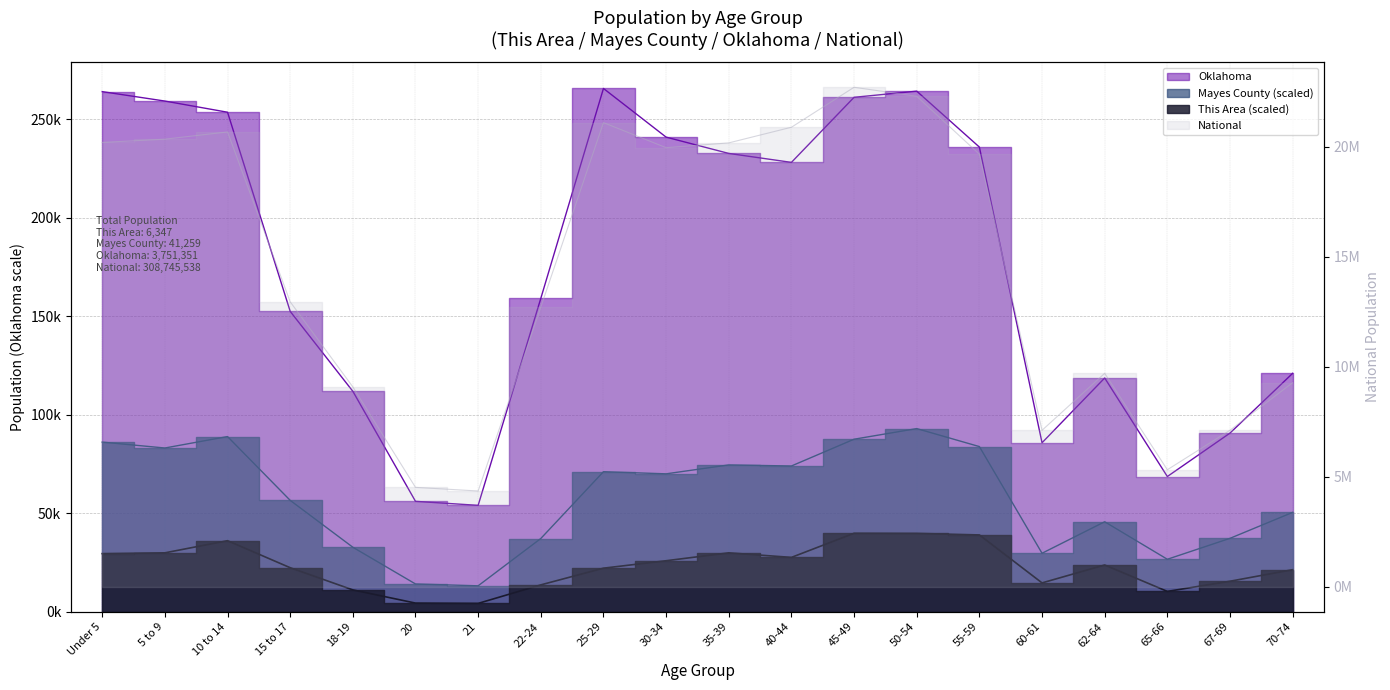

Rank the categories by National value from highest to lowest.

45-49, 50-54, 25-29, 40-44, 10 to 14, 5 to 9, Under 5, 35-39, 30-34, 55-59, 15 to 17, 22-24, 62-64, 70-74, 18-19, 67-69, 60-61, 65-66, 20, 21